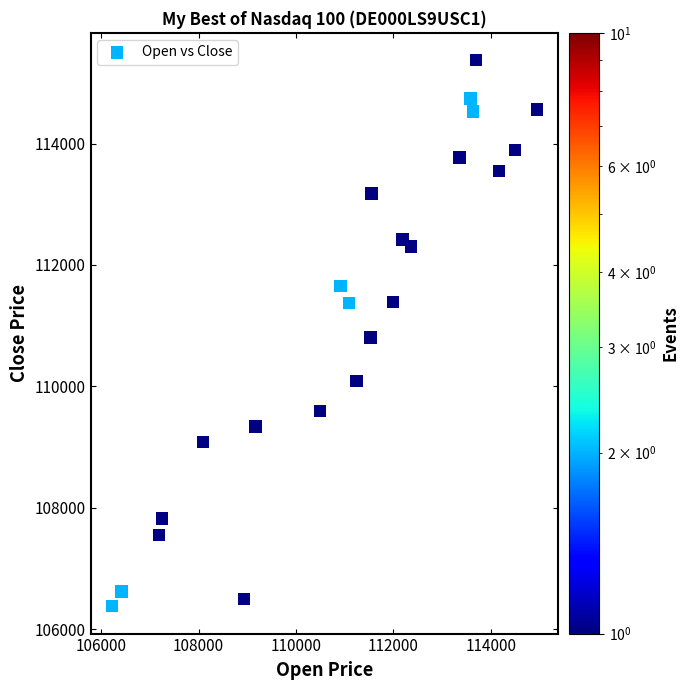

What is the range of X values (max minus min)?

8732